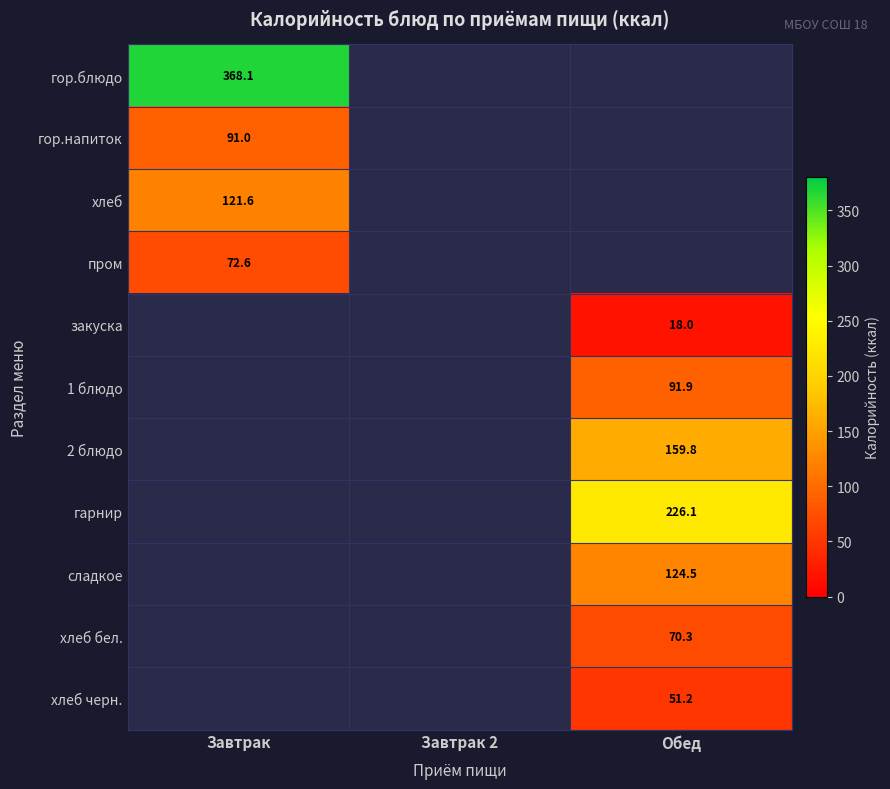

Between Завтрак 2 and Завтрак, which is larger?

Завтрак